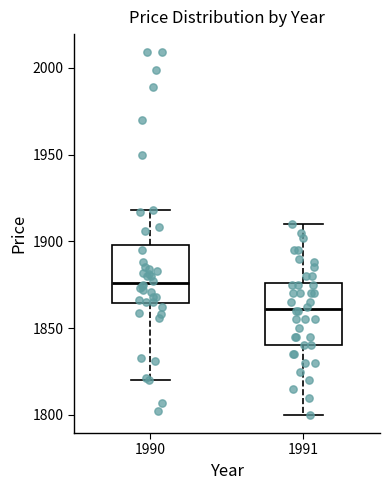

Which box has the highest median line?

1990